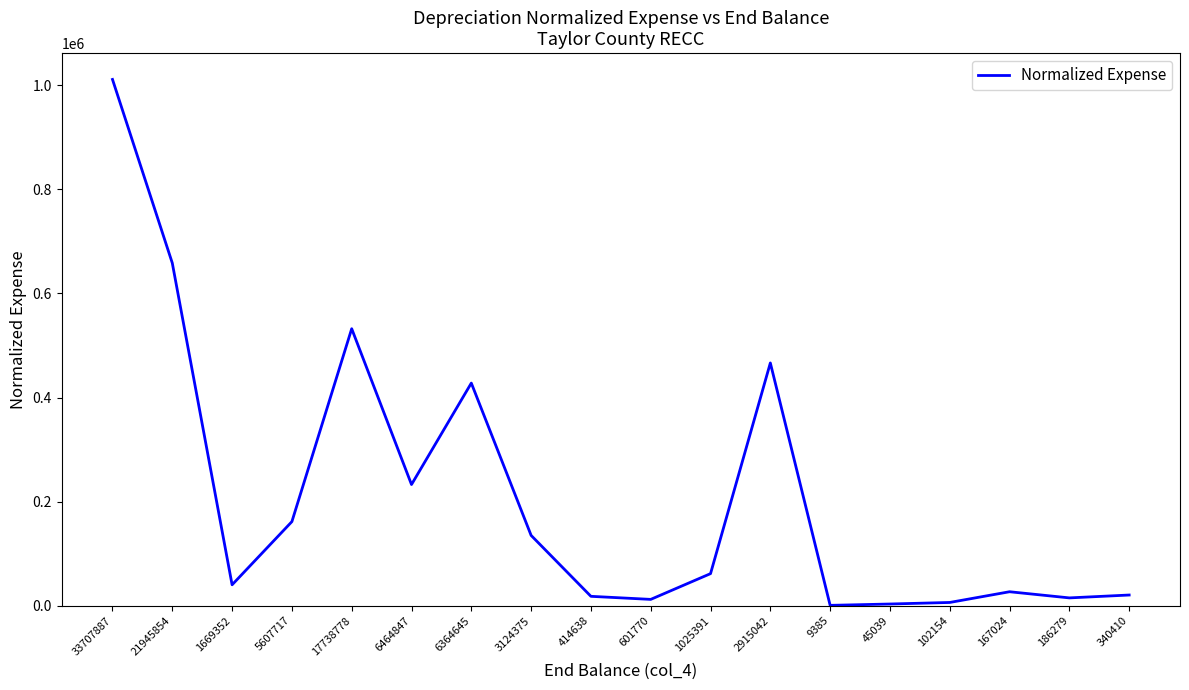

What is the sum of all values?

3828527.7